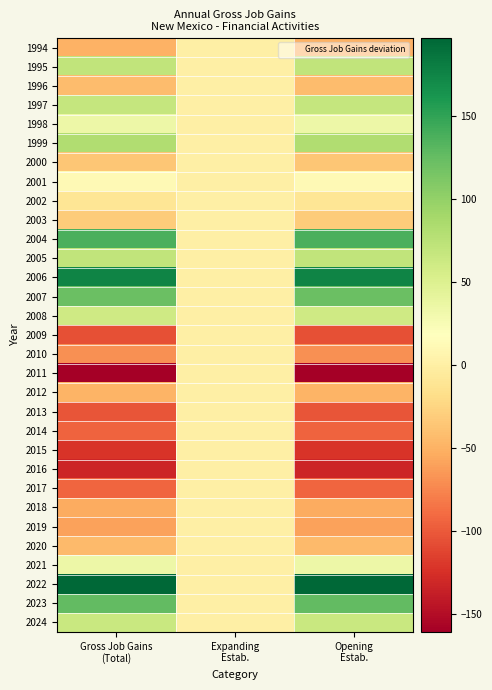

What is the greatest value displayed?

197.0